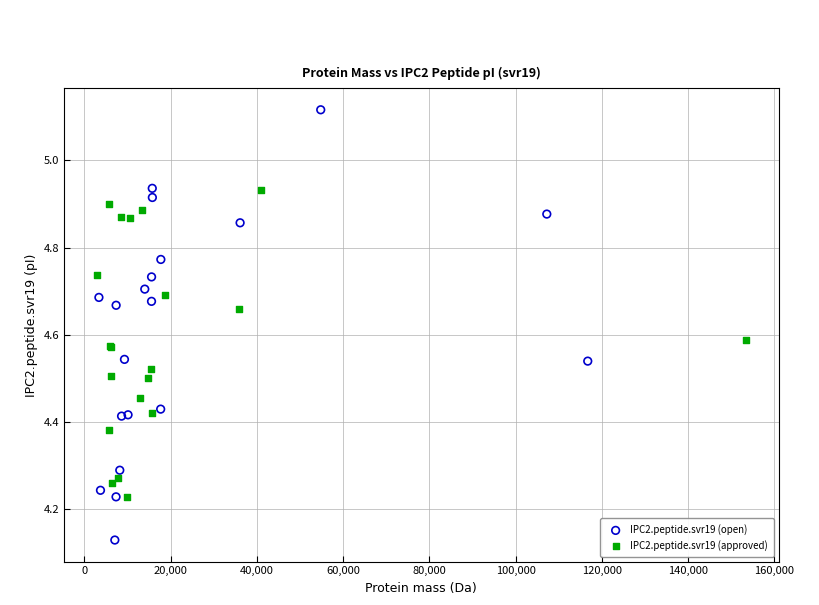

Which series reaches the maximum Y coordinate?

IPC2.peptide.svr19 (open)